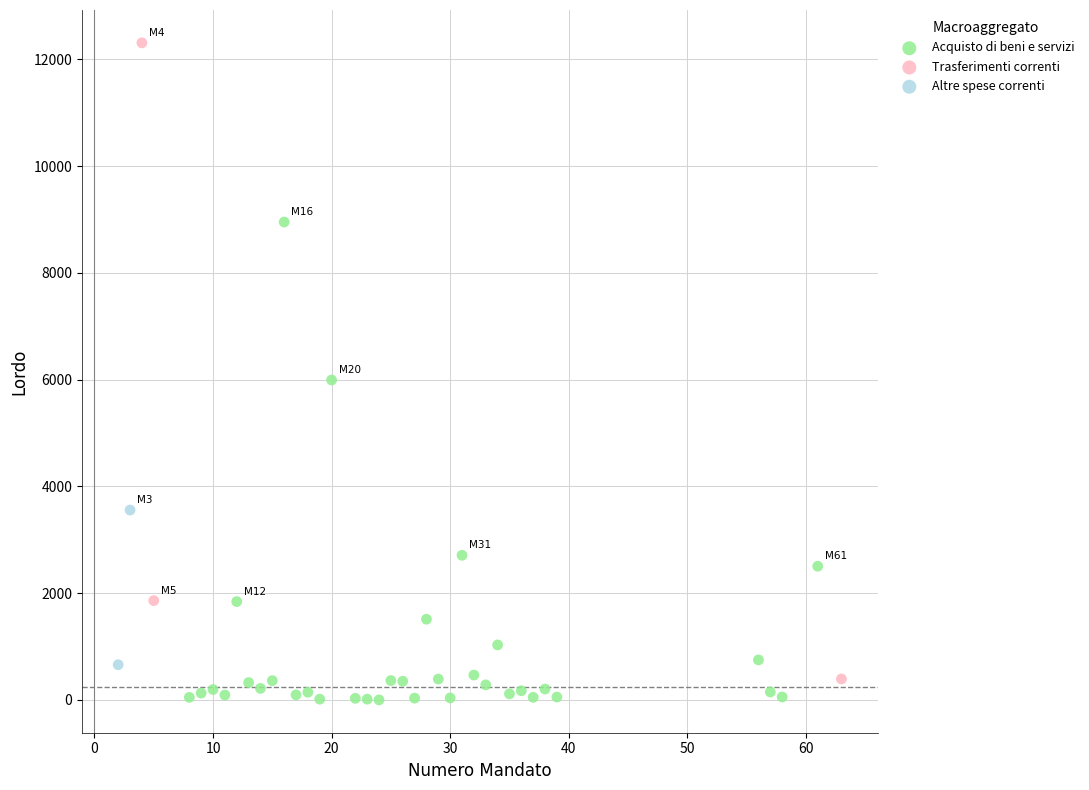

What are all the series names shown in the legend?

Acquisto di beni e servizi, Trasferimenti correnti, Altre spese correnti